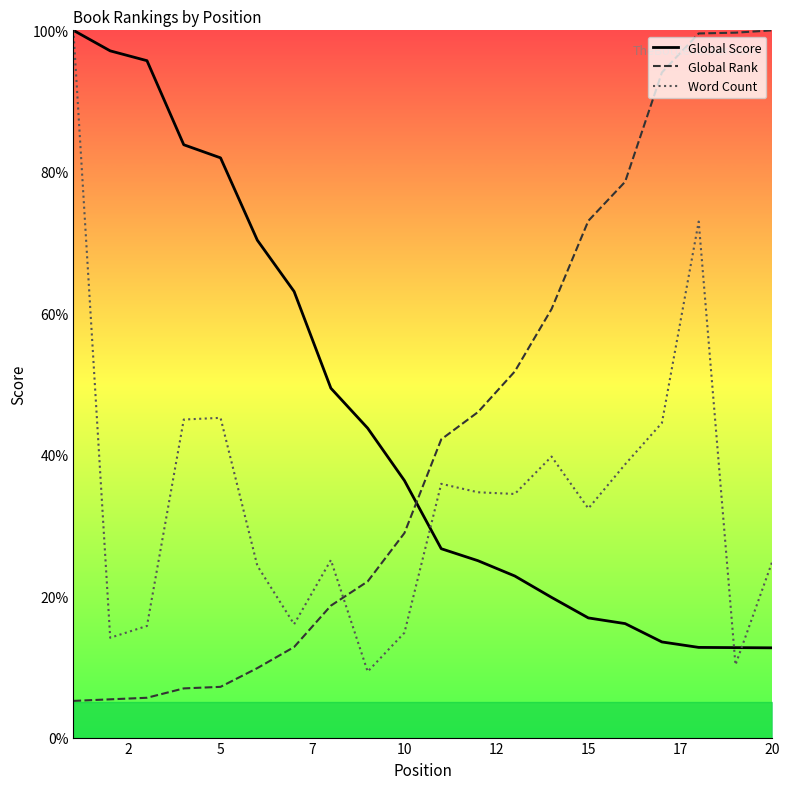

How many interior local peaks does the Word Count series have?

5